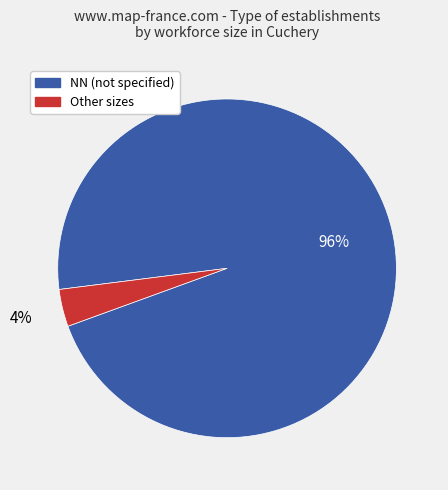

Is there any slice that represents more than half of the pie?

Yes